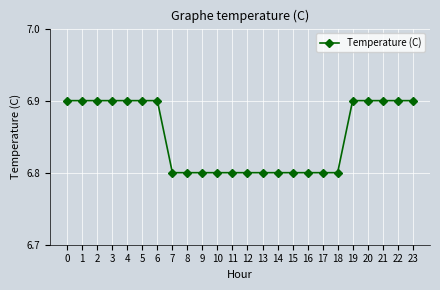

True or false: the data shows 10.0 at 1.

False